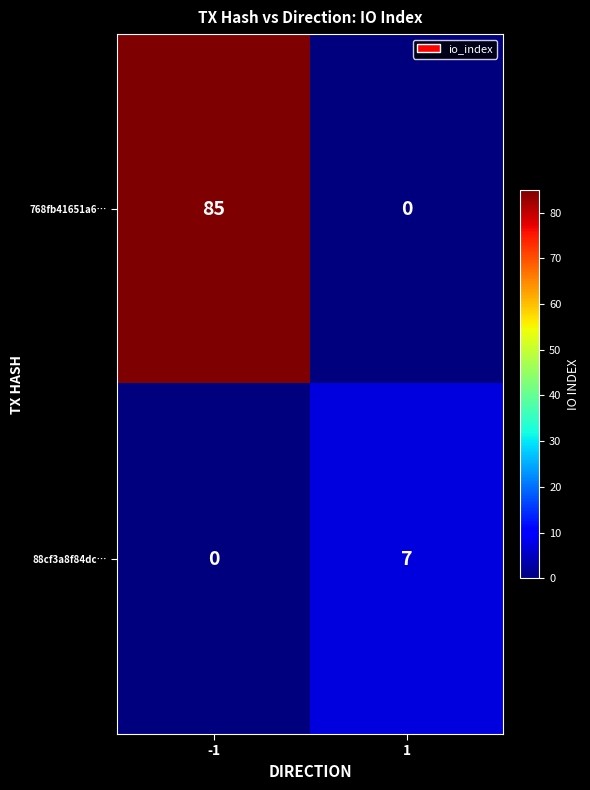

Which series has the largest total across all categories?

768fb41651a6…